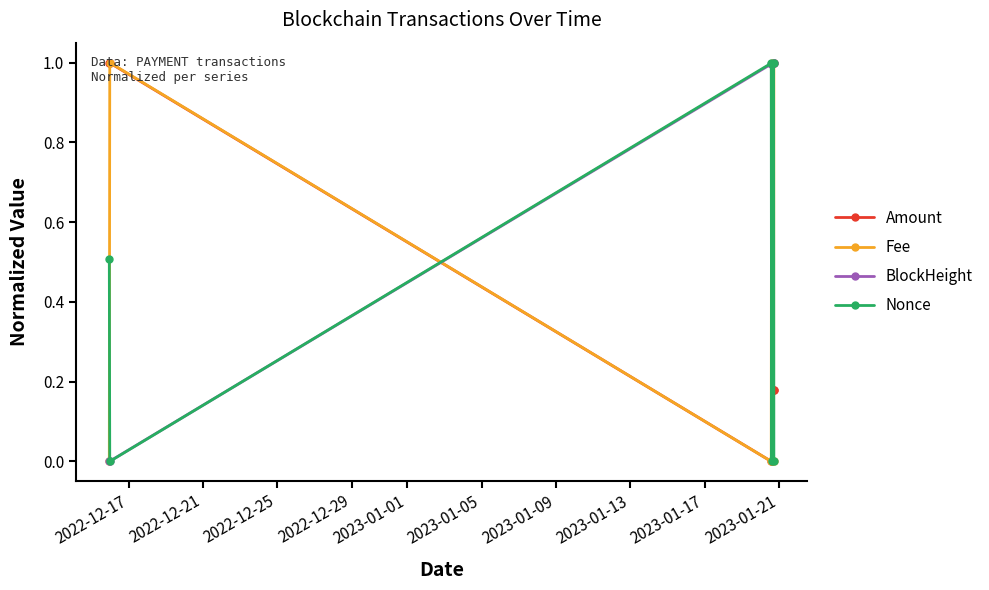

What is the greatest value displayed?

1.0